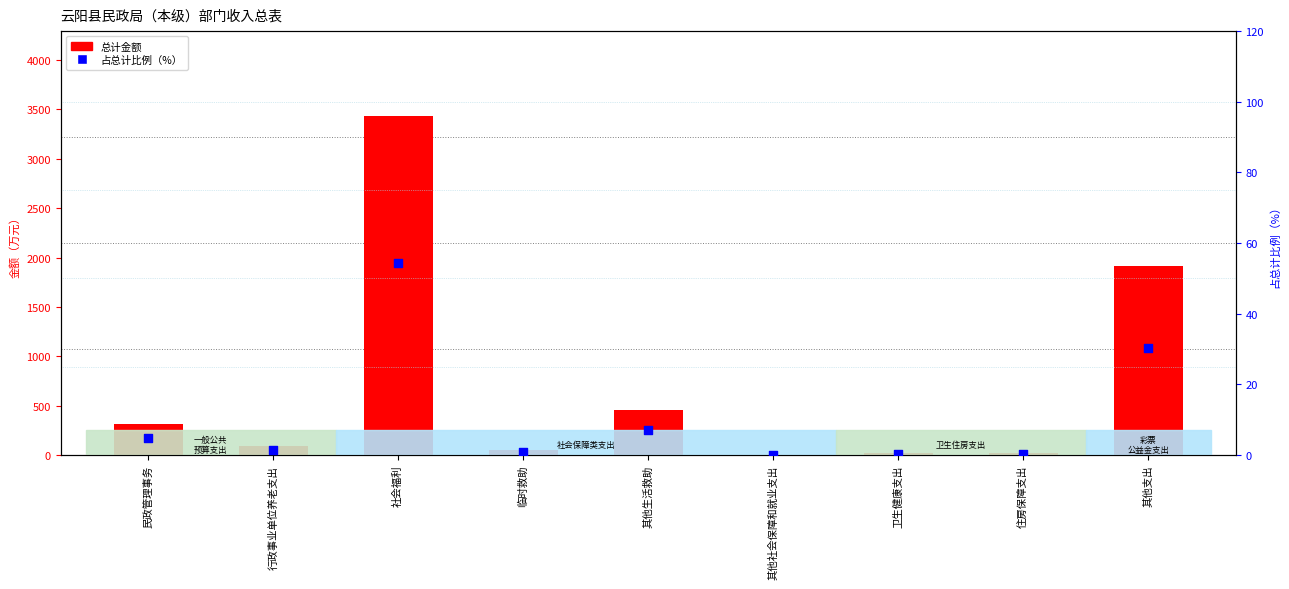

Which series has the widest spread of Y values?

总计金额